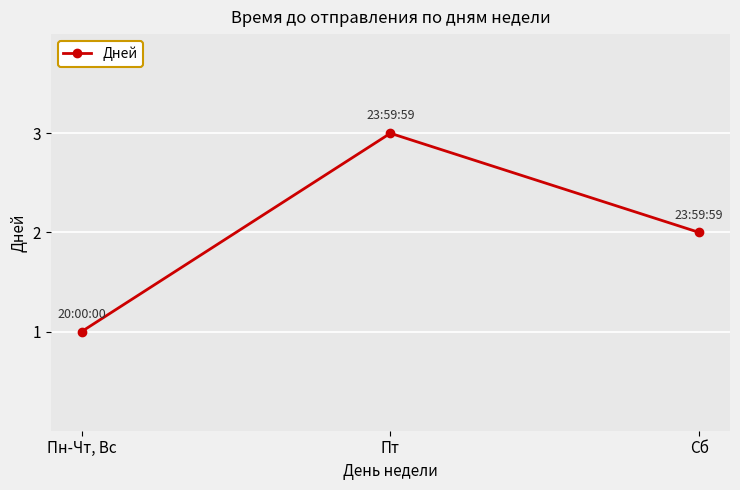

How many values are between 1 and 3?

3